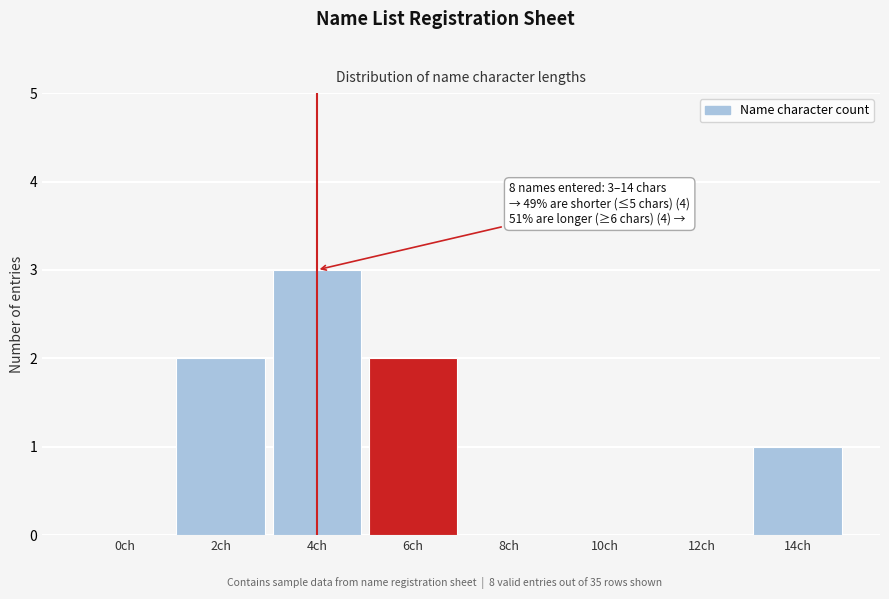

Reading right to left, list all the values displayed in this chart.

14ch=1	12ch=0	10ch=0	8ch=0	6ch=2	4ch=3	2ch=2	0ch=0